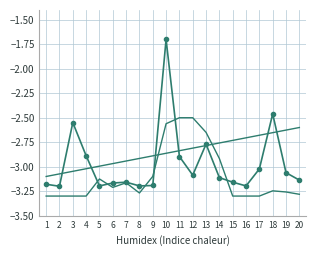

What is the total value across all series at 13?

-8.2